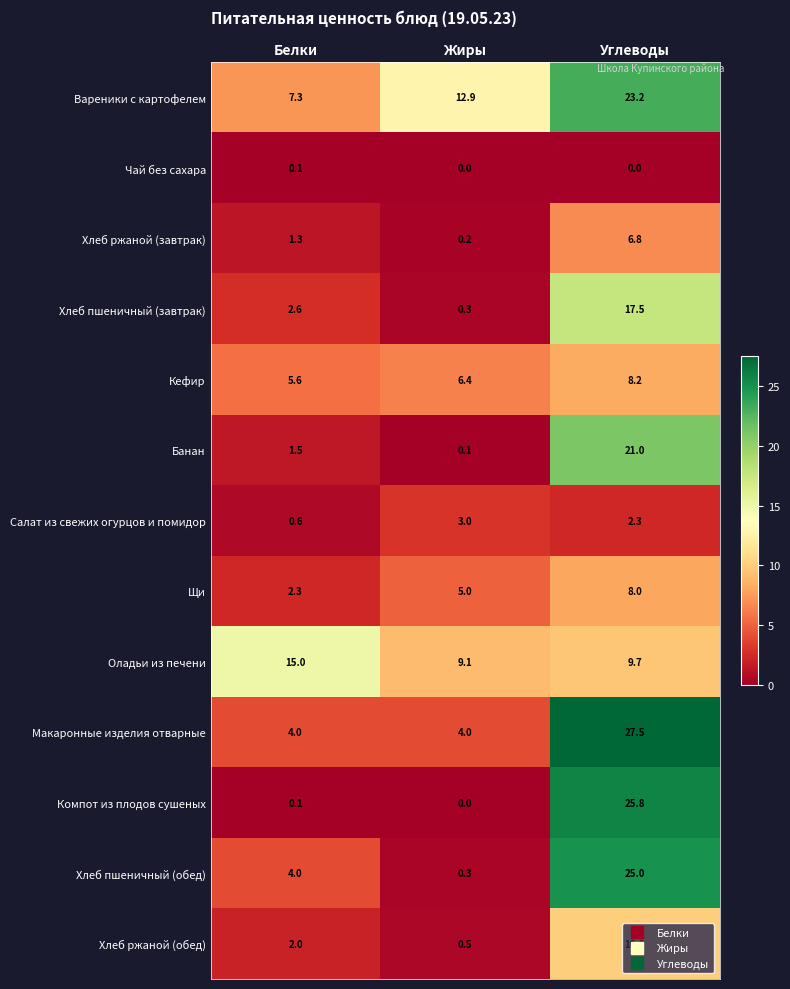

Which category has the lowest value in the Хлеб ржаной (завтрак) series?

Жиры